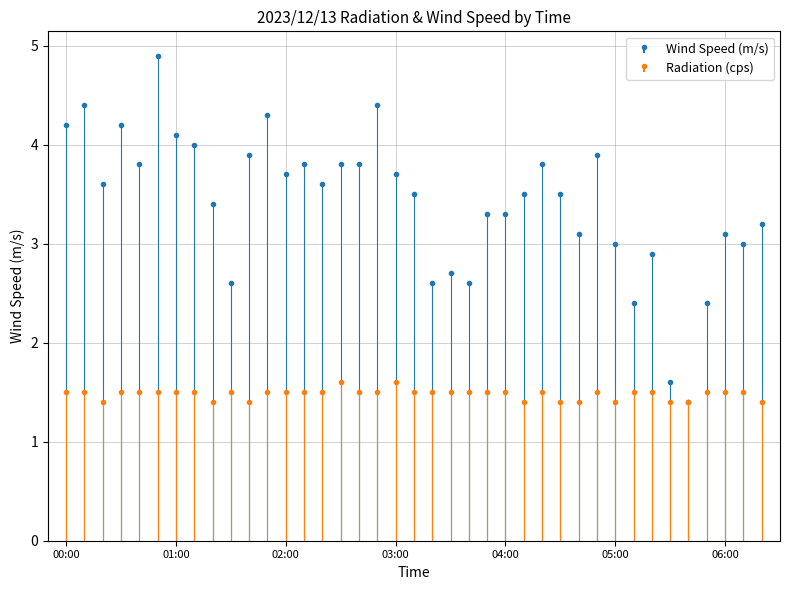

How many values in the Wind Speed (m/s) series are below 3?

9